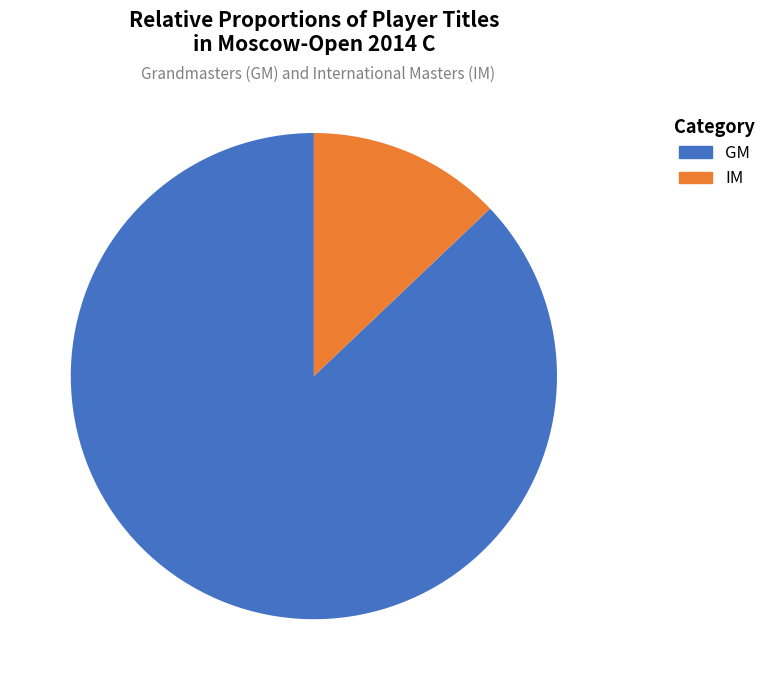

Which category has the biggest portion of the pie?

GM